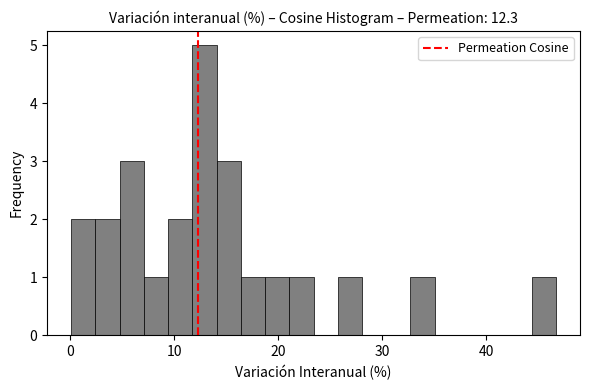

Around what value on the x-axis is the tallest bar? Give the approximate position of its centre, as read against the axis.

13